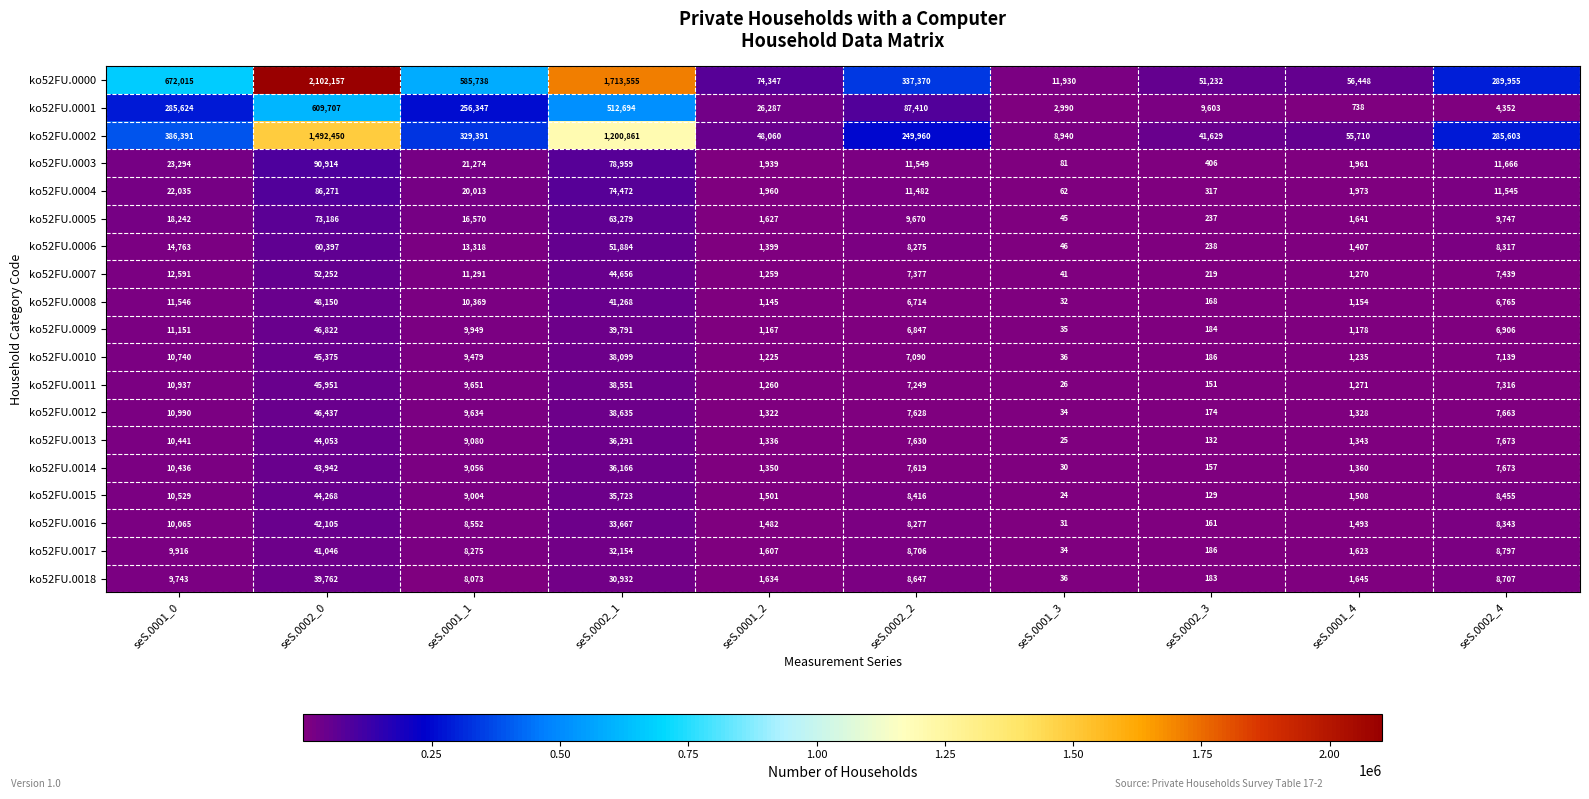

Which series has the largest range (max minus min)?

ko52FU.0000